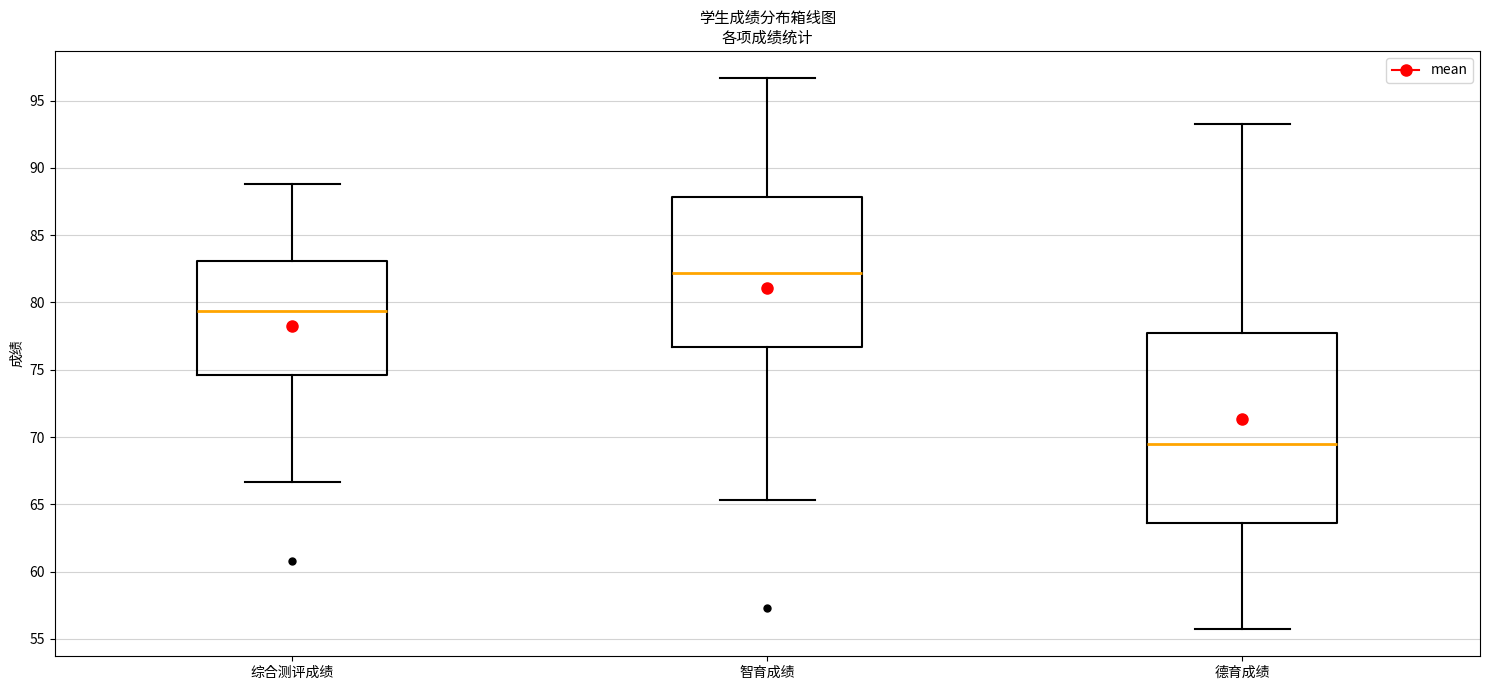

Where does the upper whisker of the box for 智育成绩 end on the y-axis? The values are not printed on the chart, so give them approximately, as read against the axis.

96.5